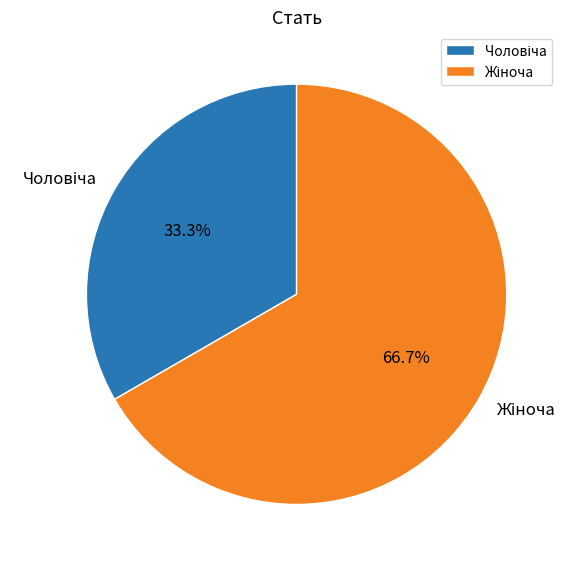

Is there any slice that represents more than half of the pie?

Yes